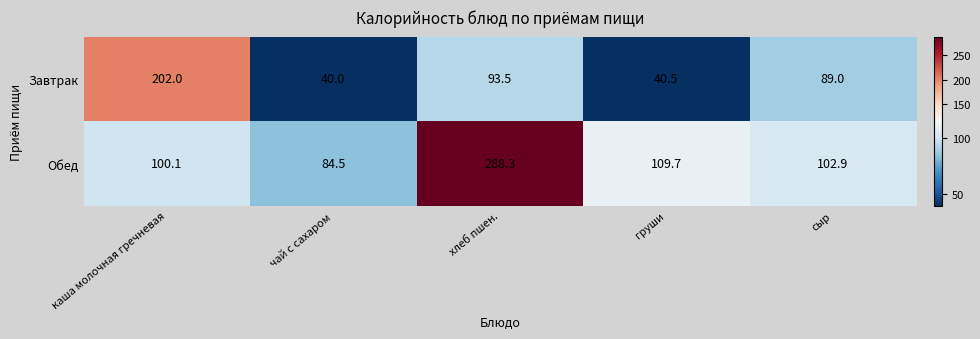

List the series in order of their peak value, highest first.

Обед, Завтрак